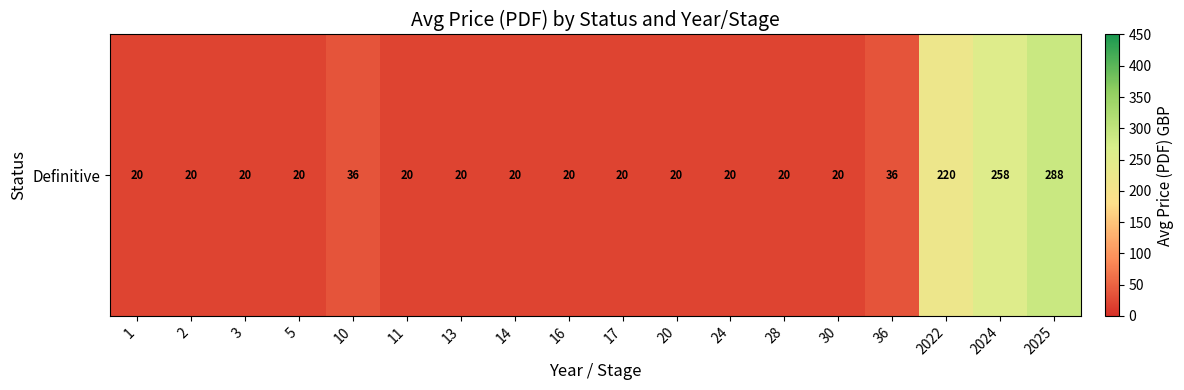

Reading right to left, what are all the values shown in this chart?

2025=288.4	2024=258.0	2022=220.0	36=36.0	30=20.0	28=20.0	24=20.0	20=20.0	17=20.0	16=20.0	14=20.0	13=20.0	11=20.0	10=36.0	5=20.0	3=20.0	2=20.0	1=20.0